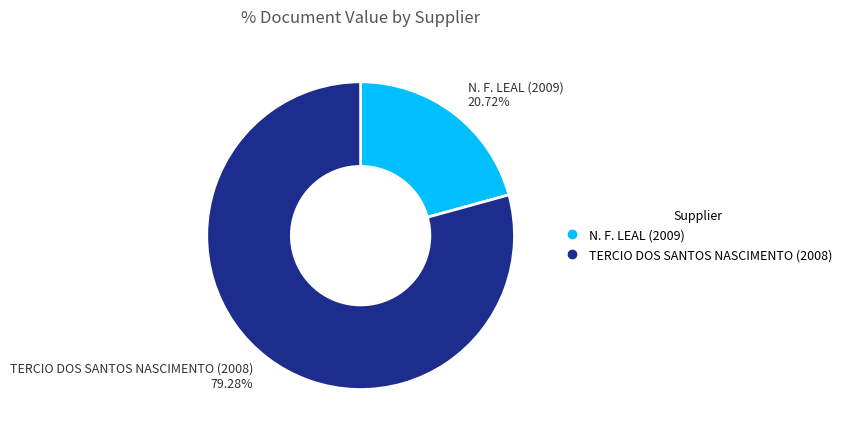

How many slices are in this pie chart?

2